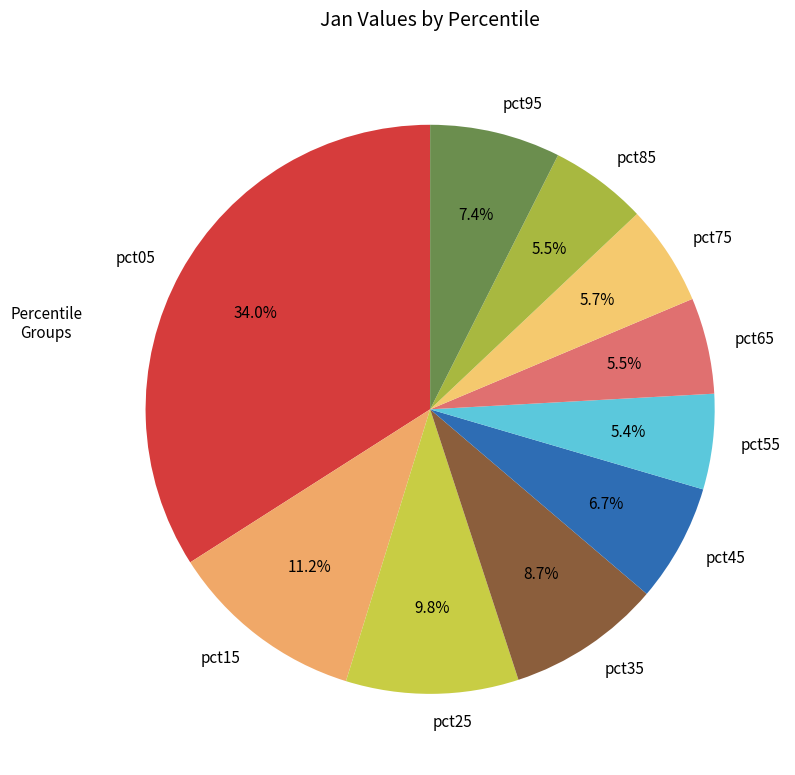

Which slice is the largest?

pct05